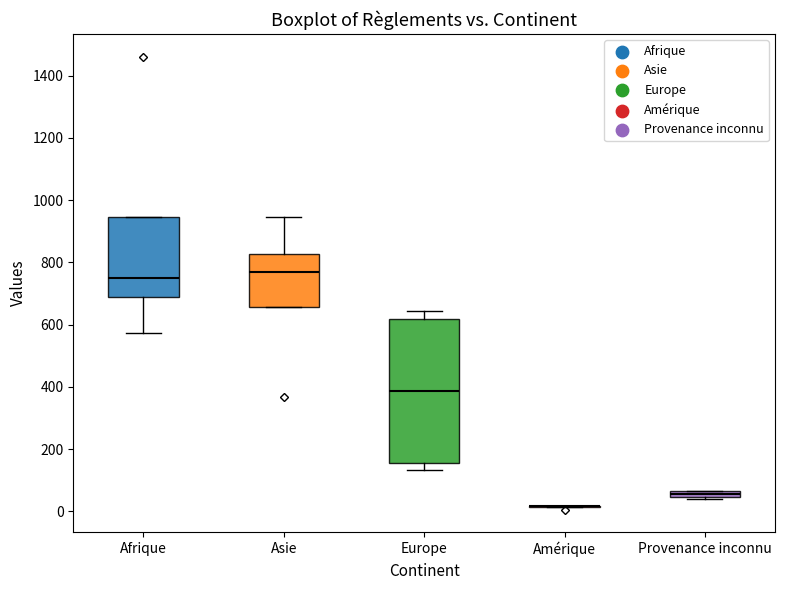

Where does the median line of the box for Afrique sit on the y-axis? The values are not printed on the chart, so give them approximately, as read against the axis.

740